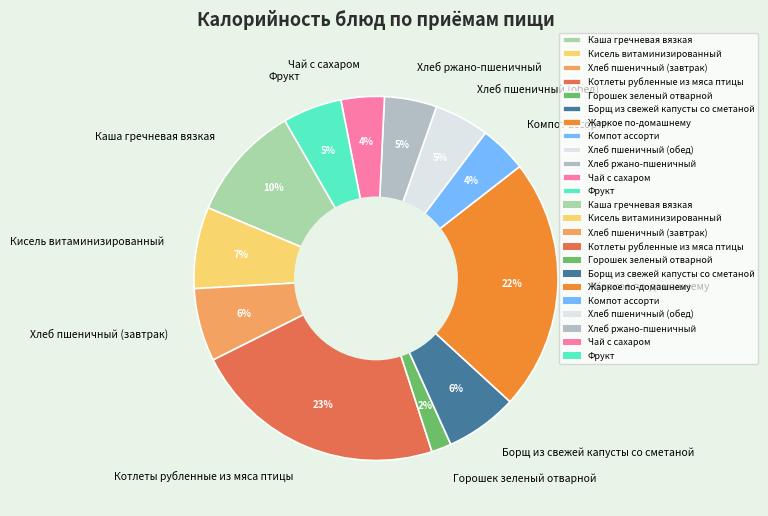

To the nearest percent, what percentage of the pie is Чай с сахаром?

4%